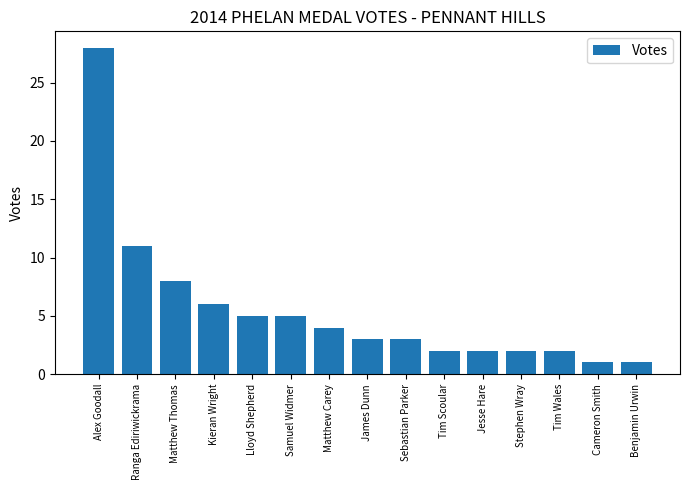

What is the label of the 14th bar from the left?

Cameron Smith